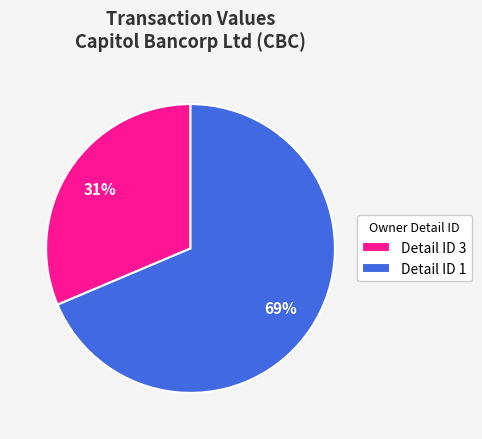

Is the sum of Detail ID 1 and Detail ID 3 greater than half?

Yes